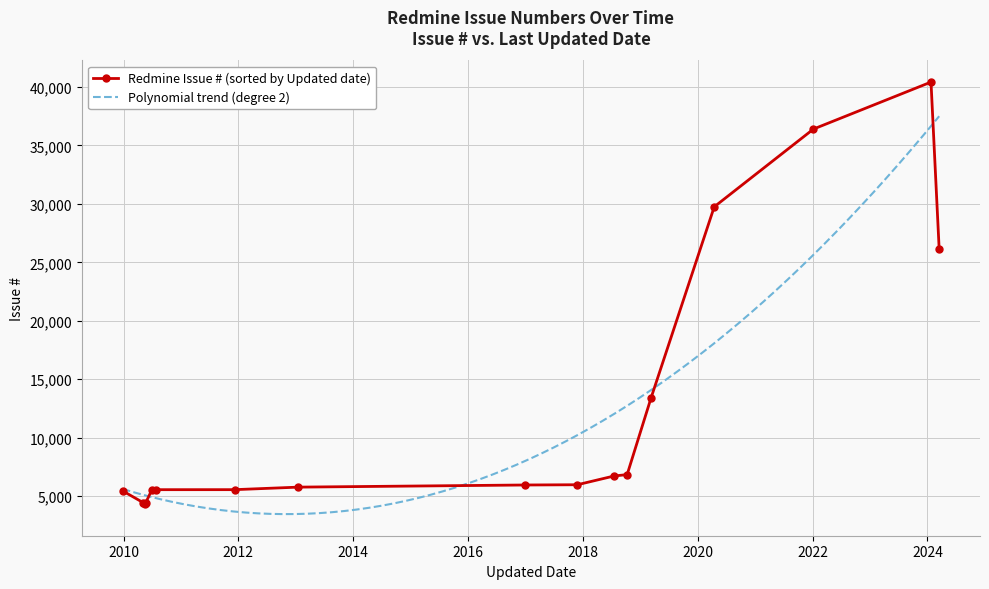

What is the approximate value at 2020-04-15, to the nearest 10?

29750